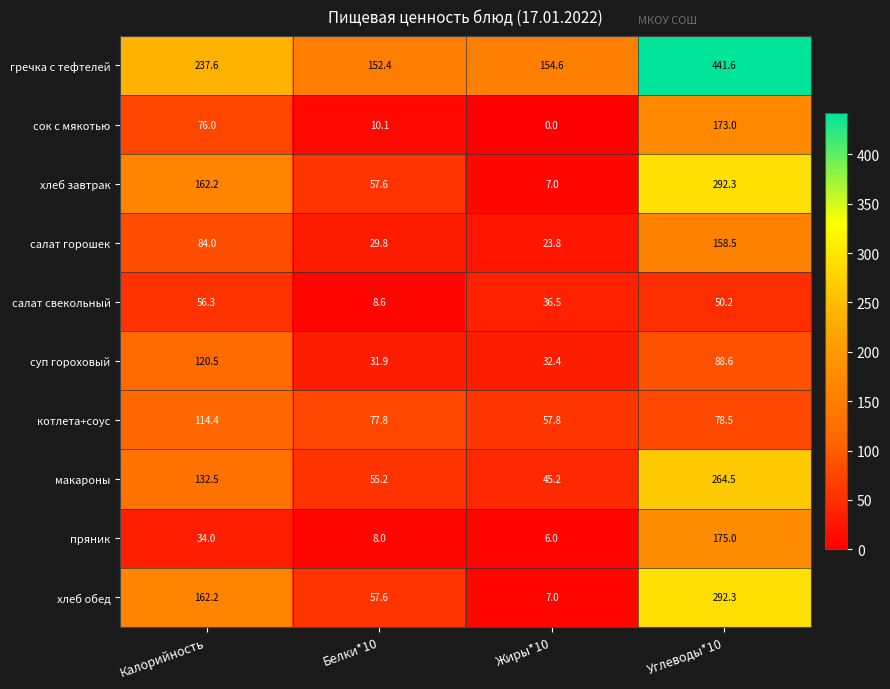

The value of хлеб завтрак at Жиры*10 is 7.0. True or false?

True